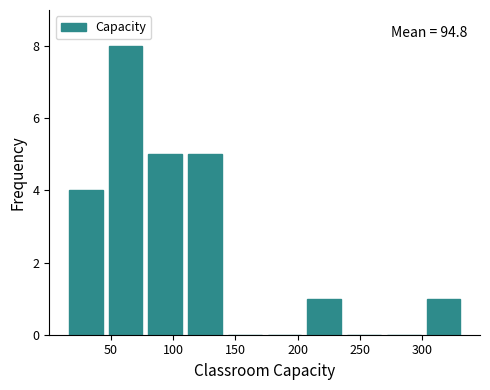

Which range on the x-axis has the tallest bar?

45 to 80